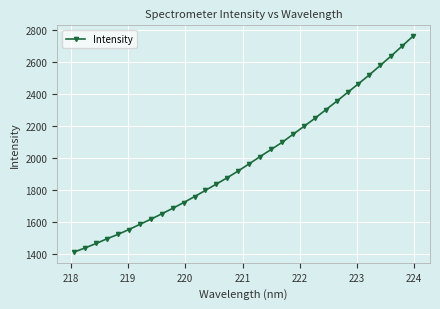

What is the greatest value displayed?

2764.5